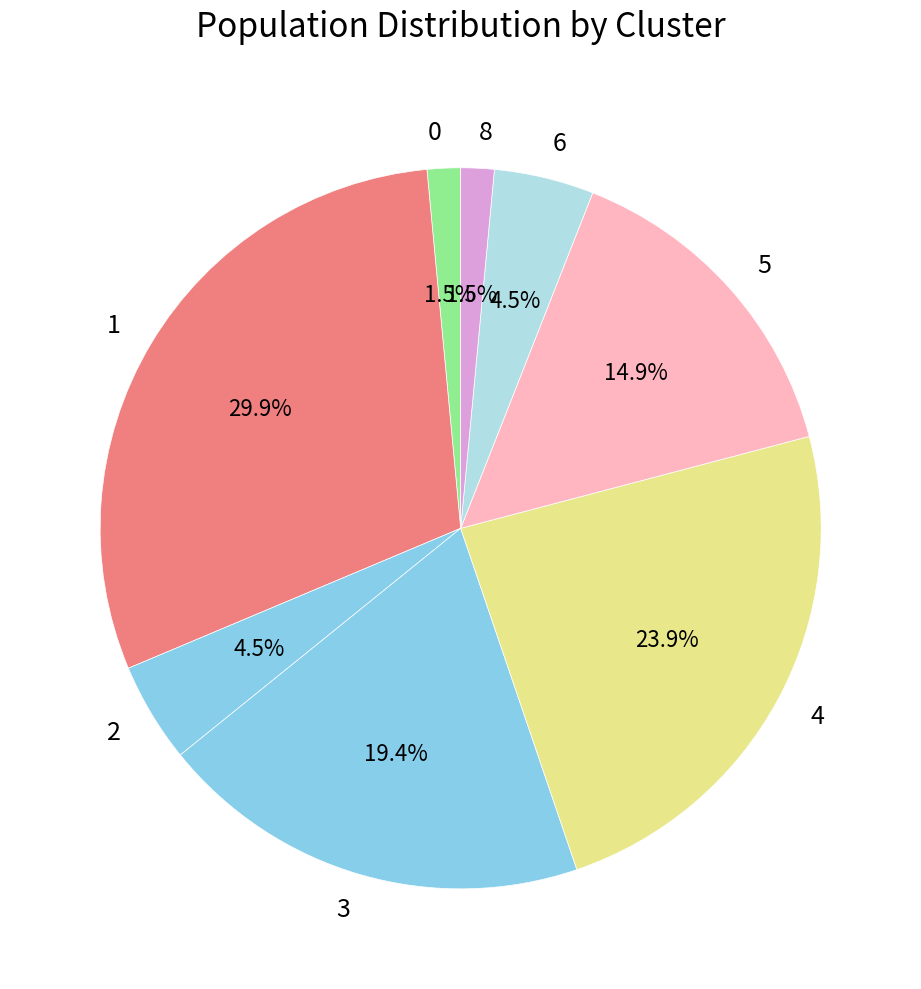

To the nearest percent, what is the difference between the 1 and 0 slice percentages?

28%